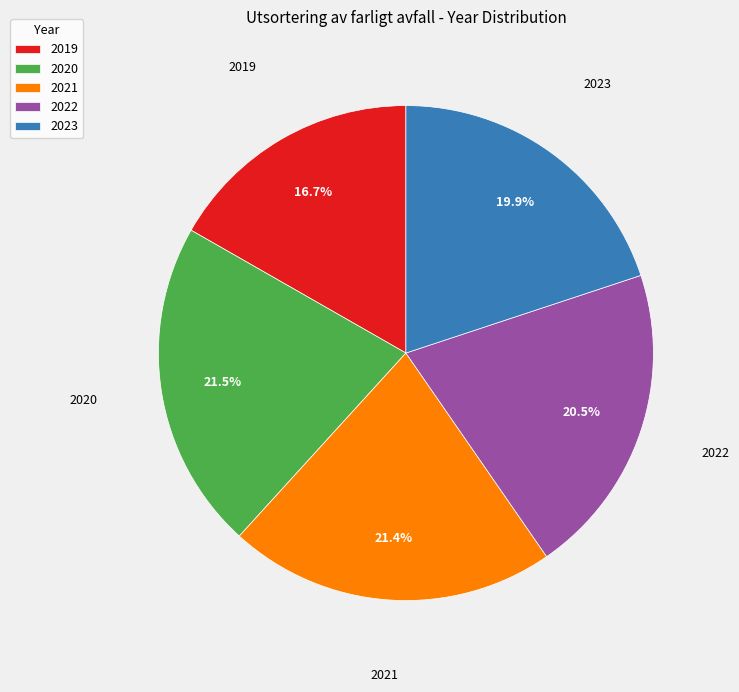

Which has a higher value, 2022 or 2023?

2022